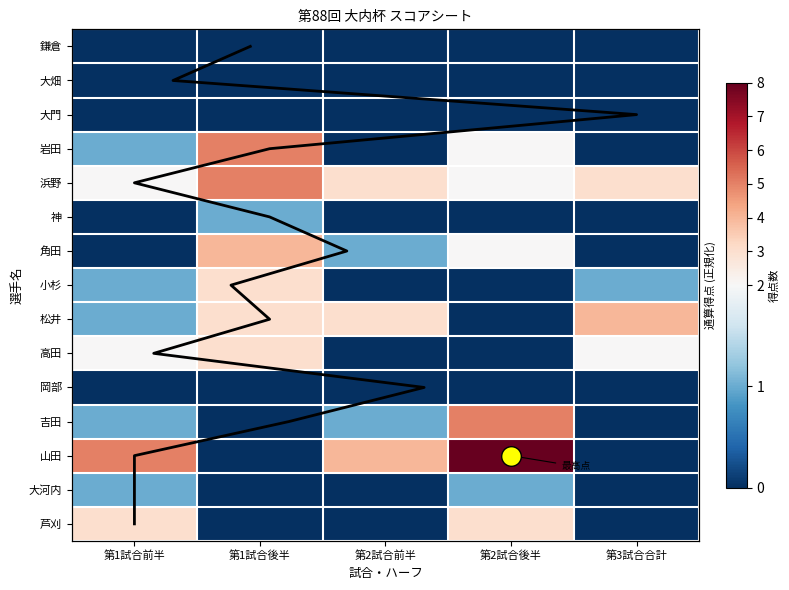

Which category has the highest value across all series?

第2試合後半